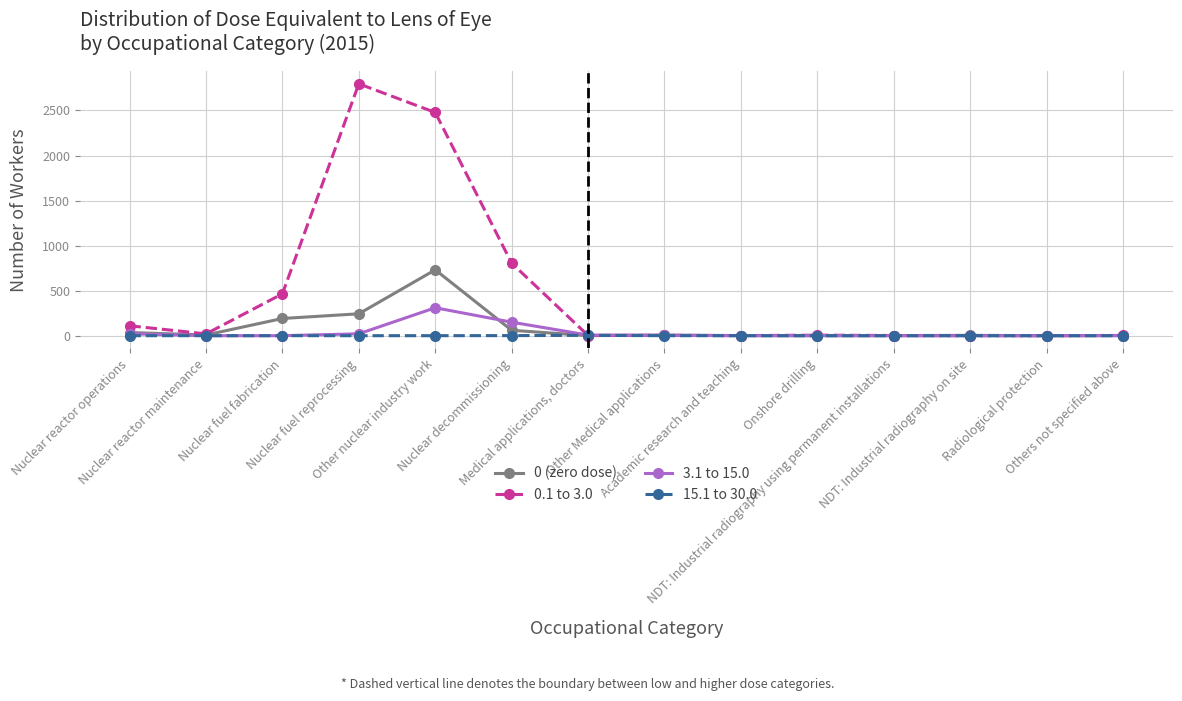

What is the sum of the 3.1 to 15.0 values at Academic research and teaching and Onshore drilling?

1